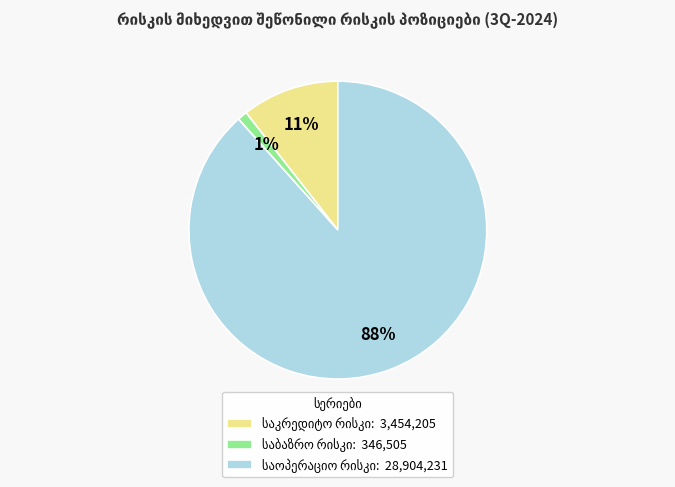

To the nearest percent, what is the difference between the largest and smallest slice percentages?

87%